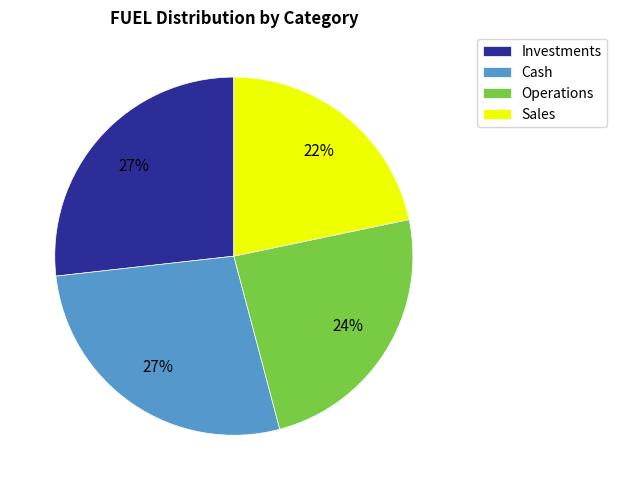

Which category has the smallest portion of the pie?

Sales